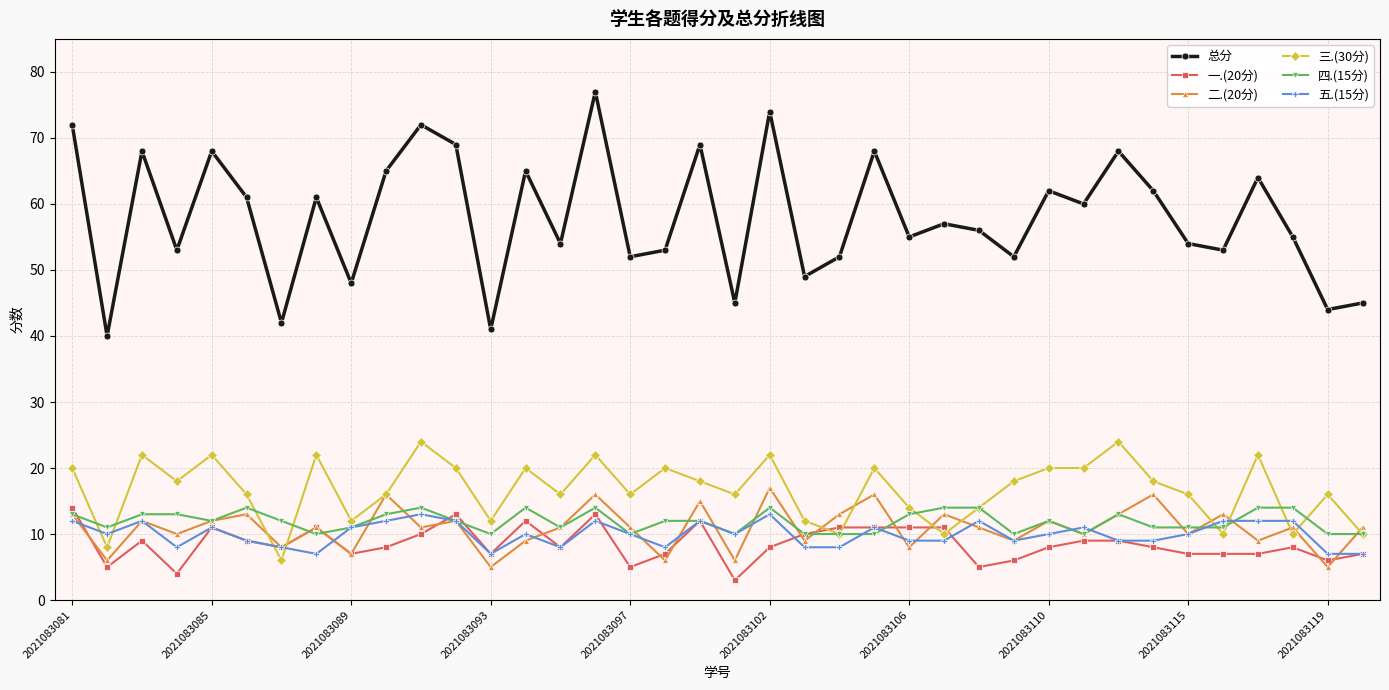

What are all the series names shown in the legend?

总分, 一.(20分), 二.(20分), 三.(30分), 四.(15分), 五.(15分)